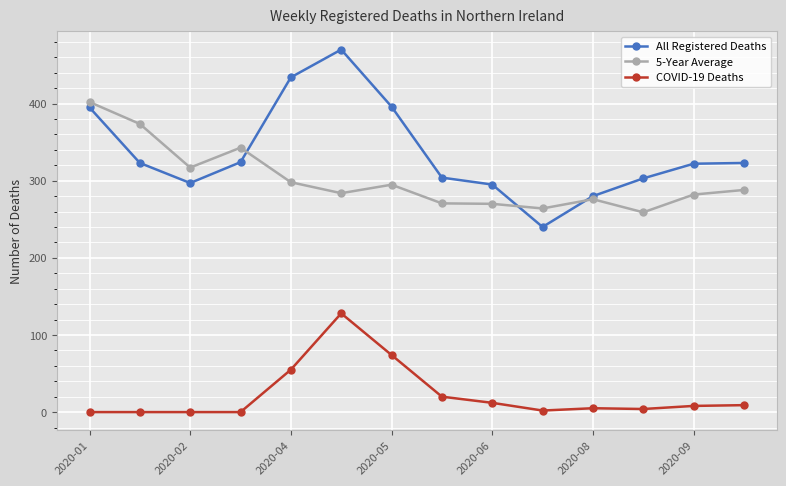

What is the value of the All Registered Deaths point at the 9th from the left?

295.0